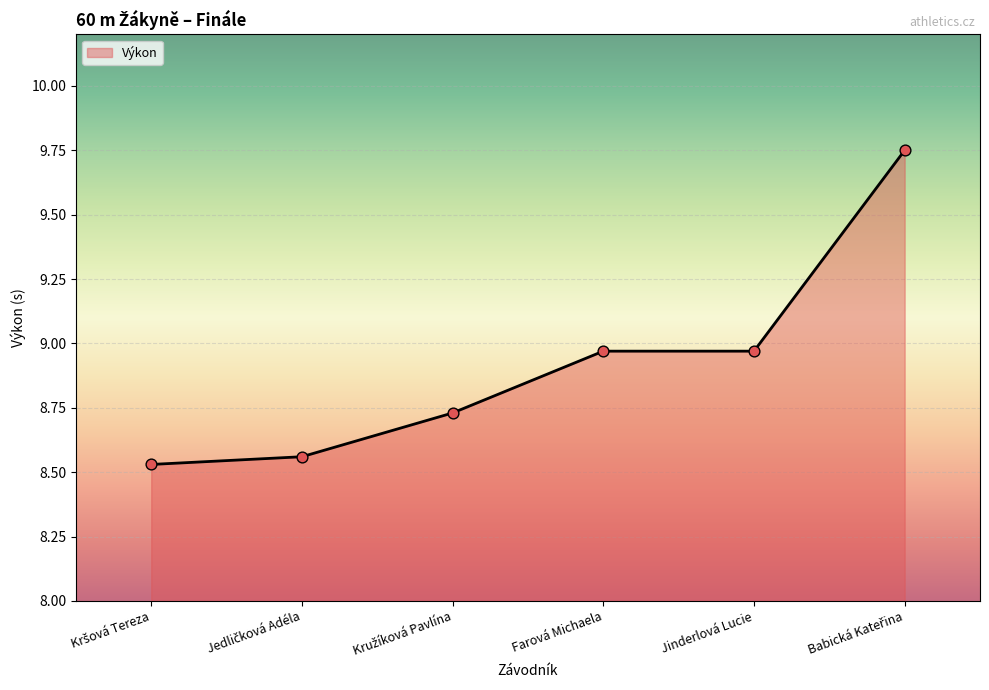

What is the average value?

8.9